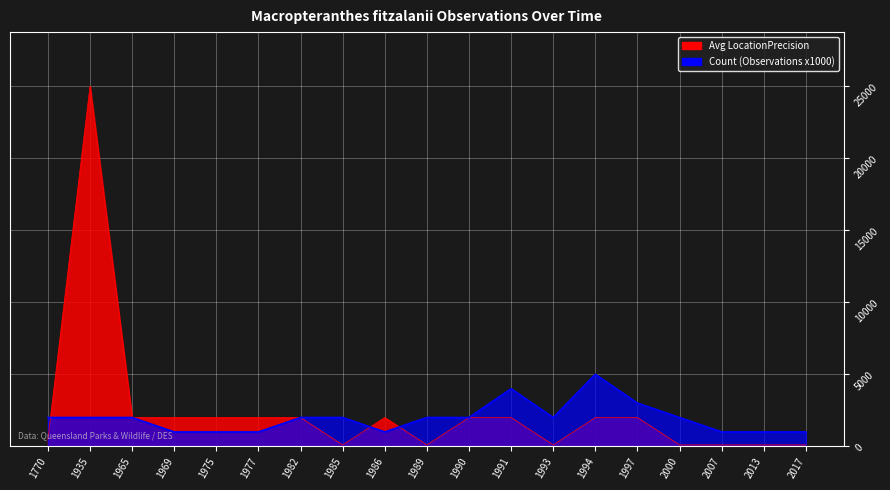

What is the difference between the Avg LocationPrecision (scaled) values at 1935 and 1770?

24500